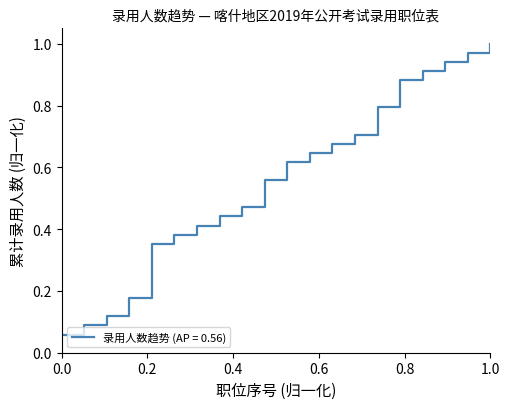

Does the chart display data point markers on the line(s)?

No